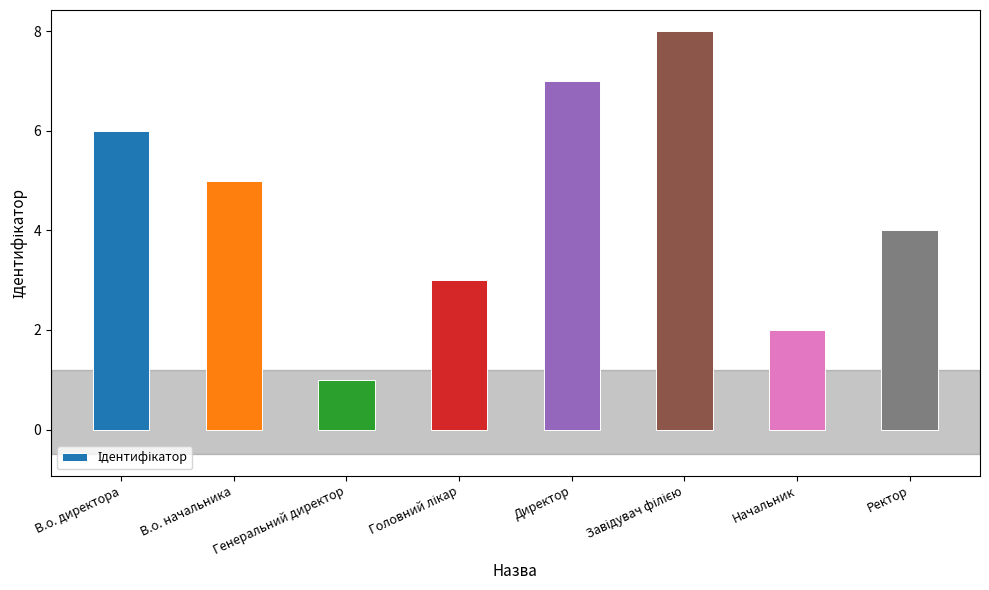

Which category has the lowest value across all series?

Генеральний директор